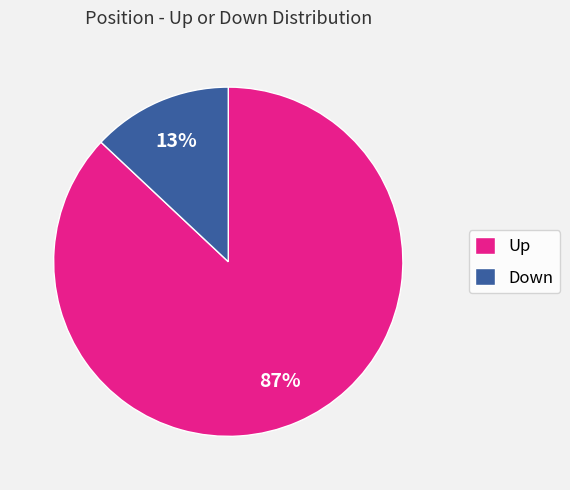

What is the ratio of the value at Up to the value at Down?

6.7